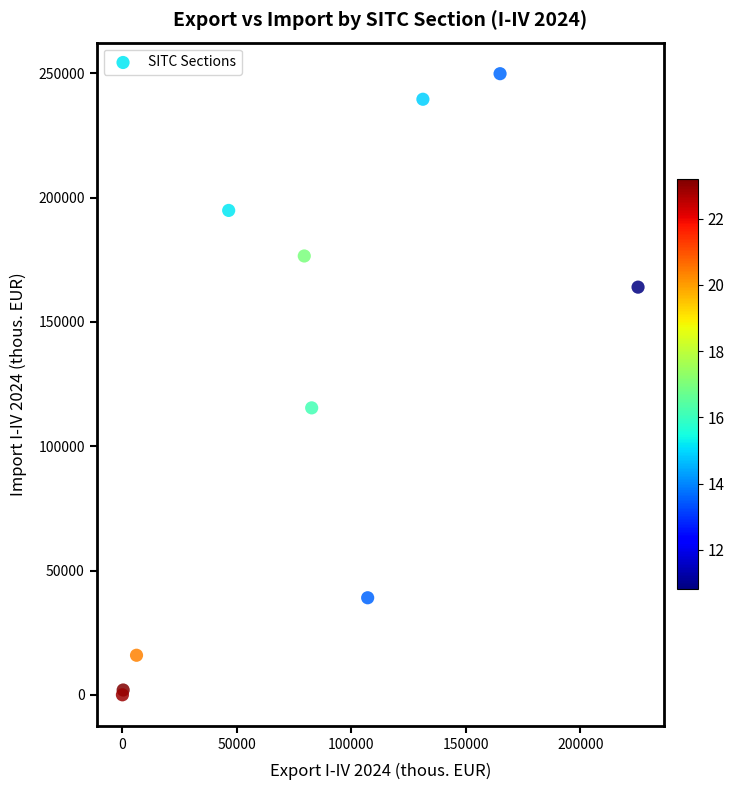

What Y value in the scatter plot is closest to 124946?

115447